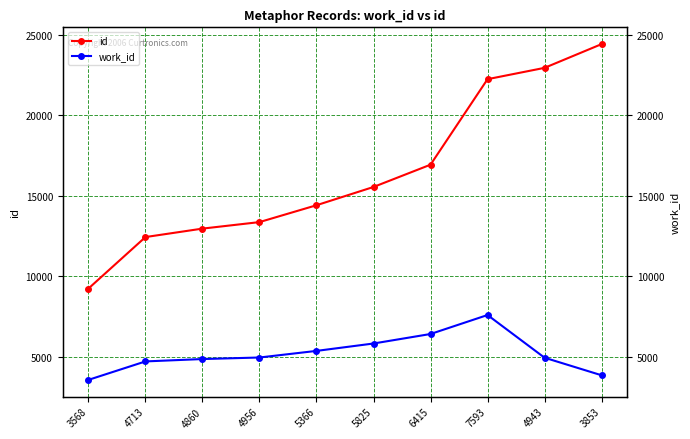

What is the difference between the maximum and second lowest values in the work_id series?

3740